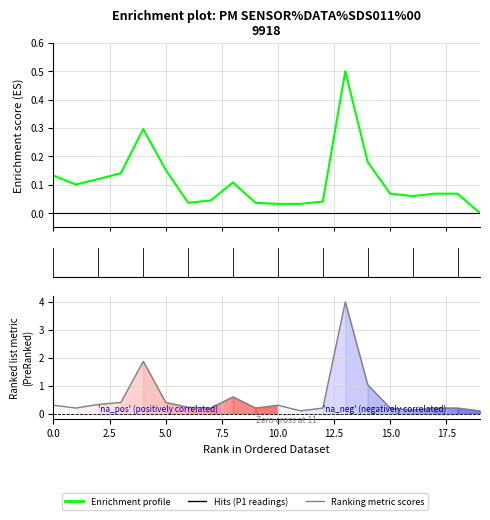

True or false: Enrichment profile has a value of 0.1 at 0.0.

True